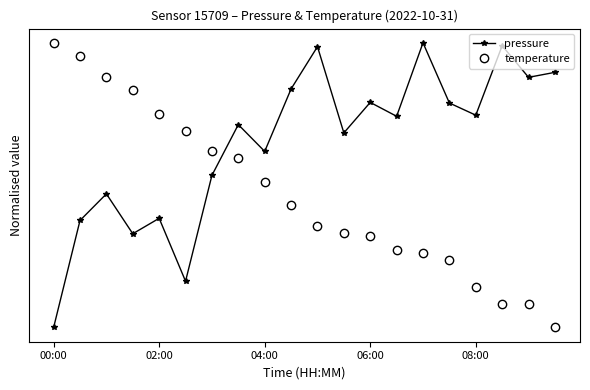

Which category has the highest value across all series?

14